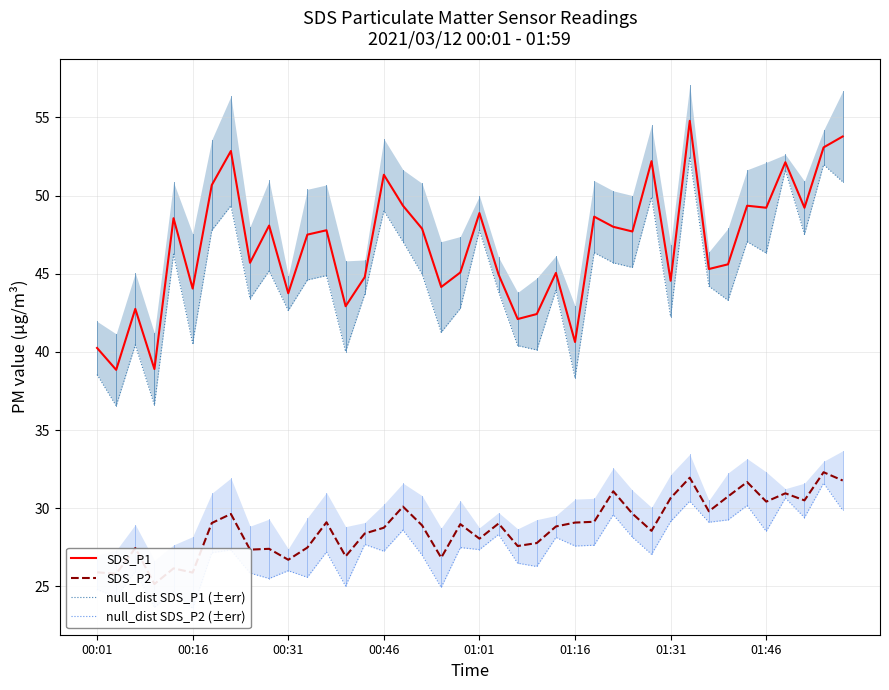

What is the lowest value of the SDS_P1 series?

38.9